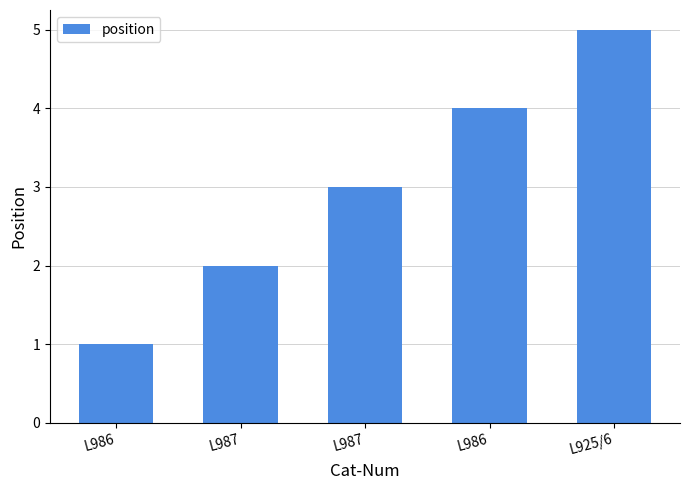

At which category does the chart reach its peak across all series?

L925/6